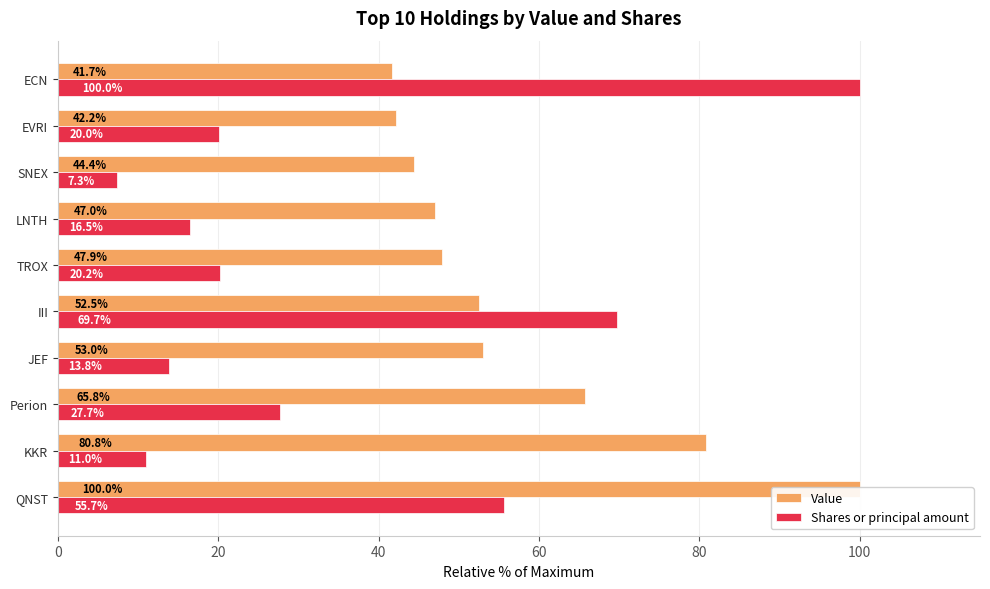

How many data points in Shares or principal amount are above 20?

6